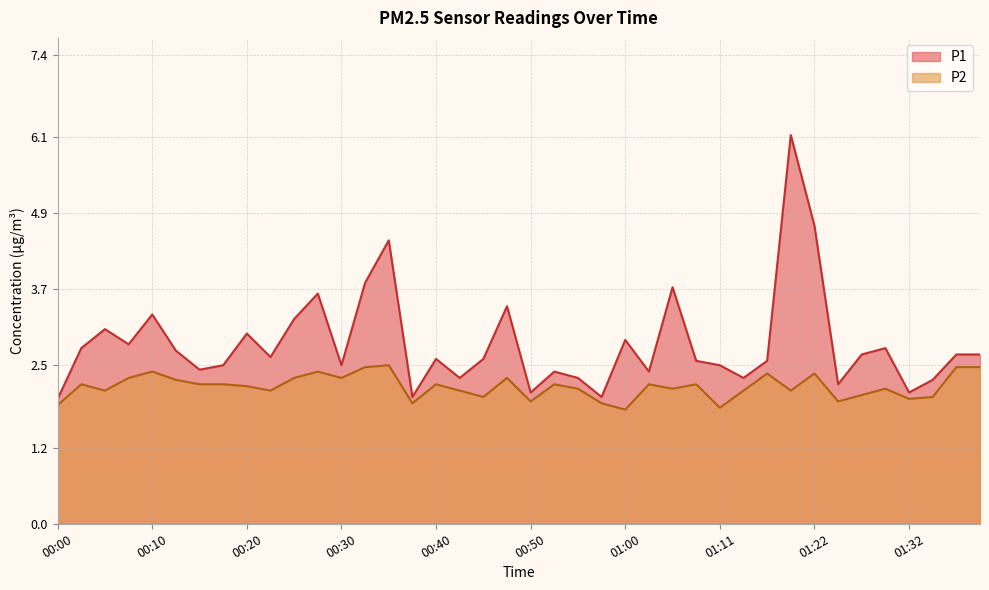

True or false: P1 and P2 intersect in this chart.

False